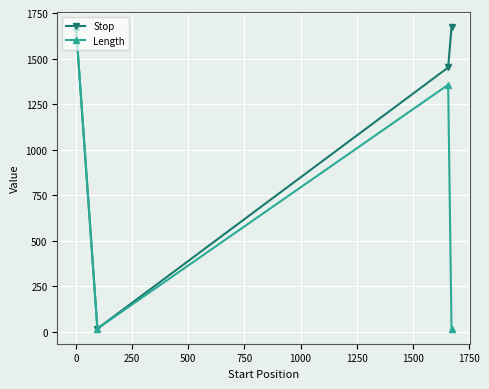

Which series has the largest total across all categories?

Stop